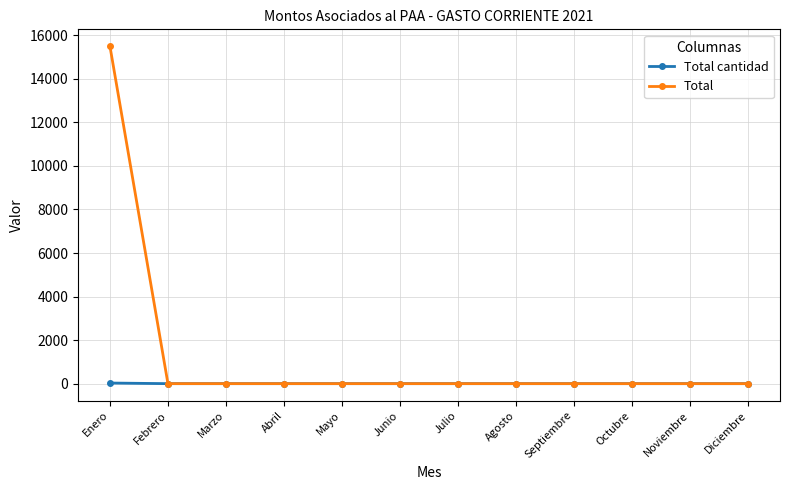

What is the maximum value shown in the chart?

15500.2